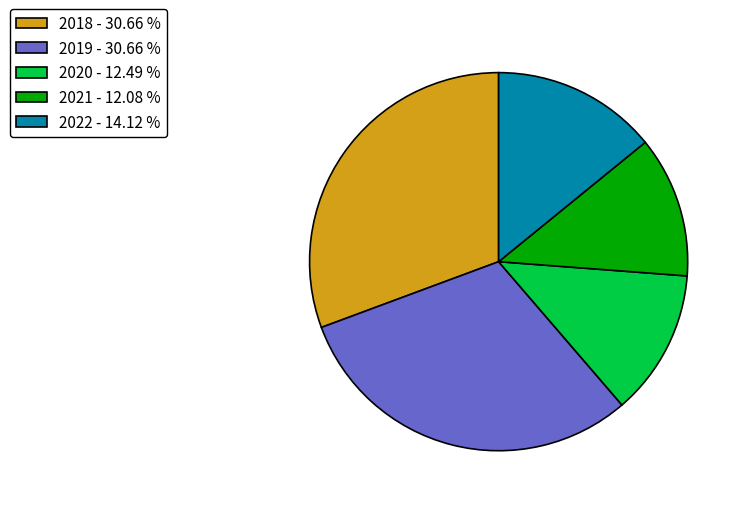

Which has a higher value, 2020 - 12.49 % or 2018 - 30.66 %?

2018 - 30.66 %